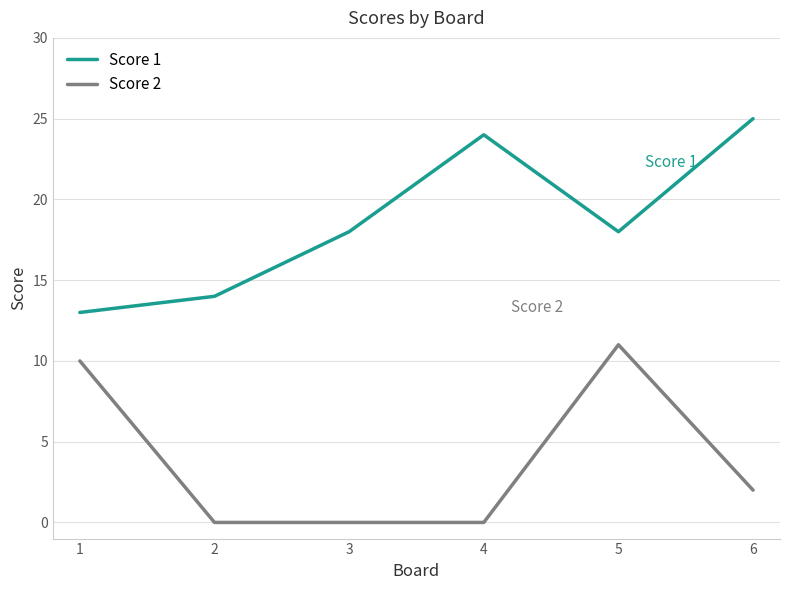

Which category has the highest value in the Score 1 series?

6